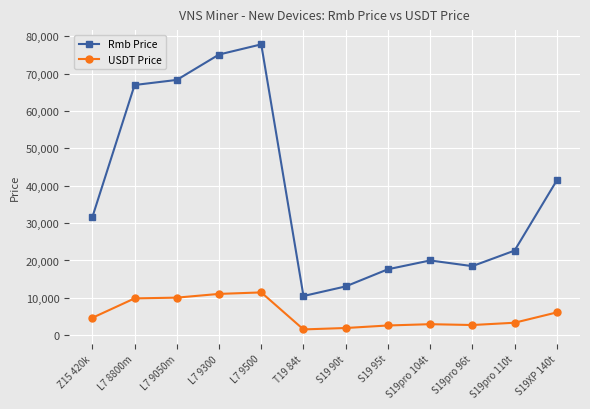

True or false: USDT Price and Rmb Price intersect in this chart.

False